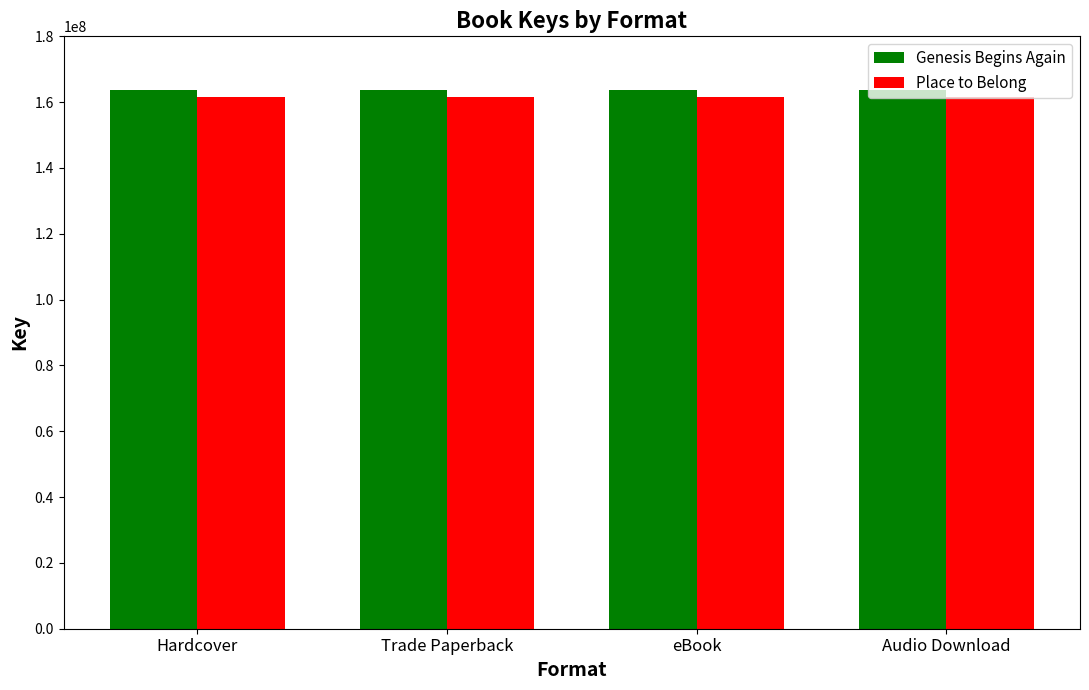

What is the difference between the highest and lowest values at Hardcover?

1939212